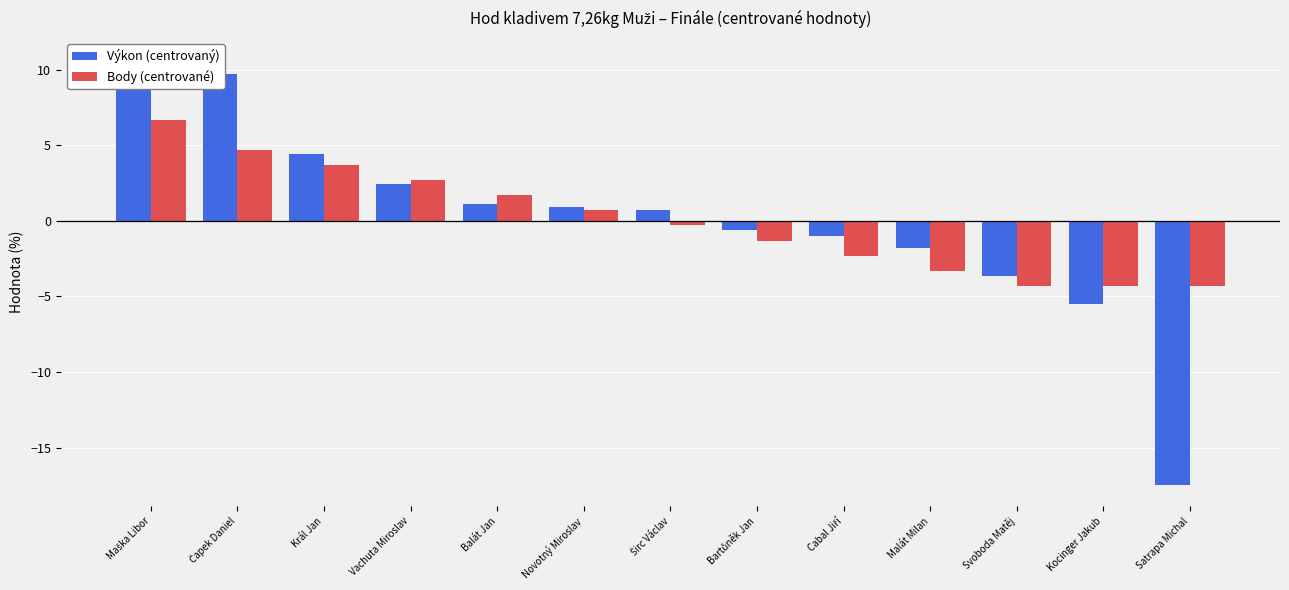

The value of Výkon (centrovaný) at Novotný Miroslav is 0.3. True or false?

False